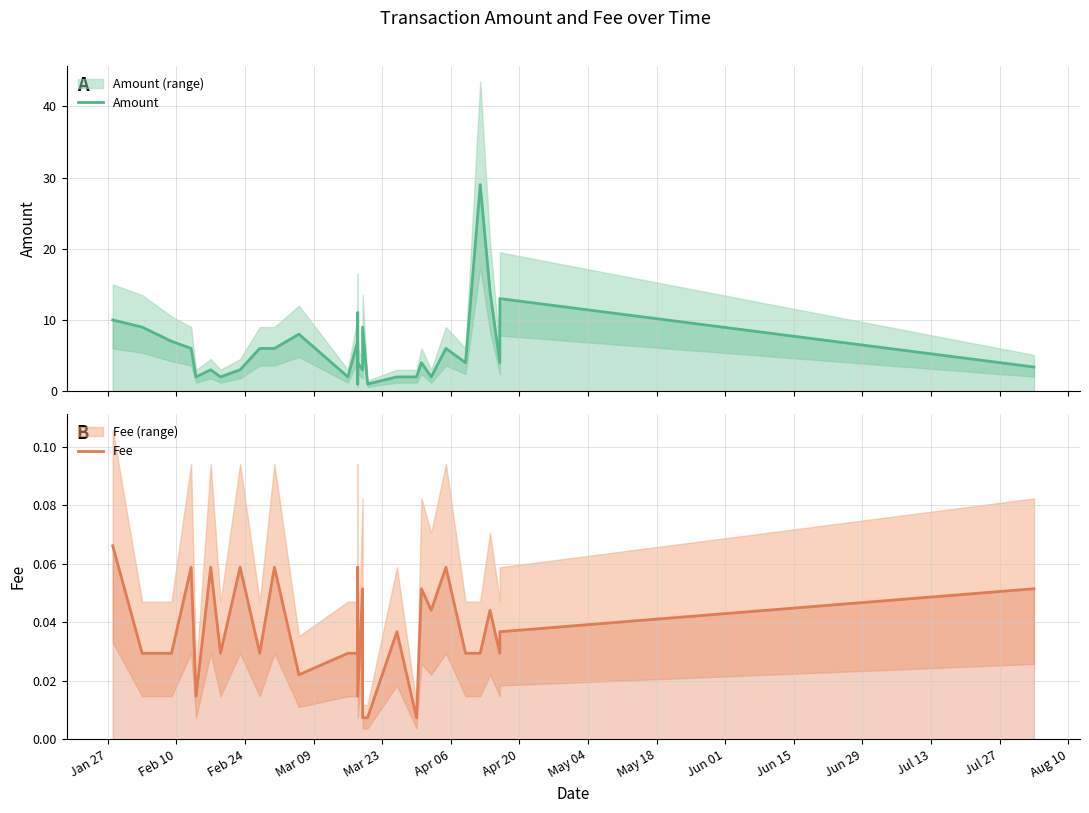

List the series in order of their overall mean, highest first.

Amount, Fee